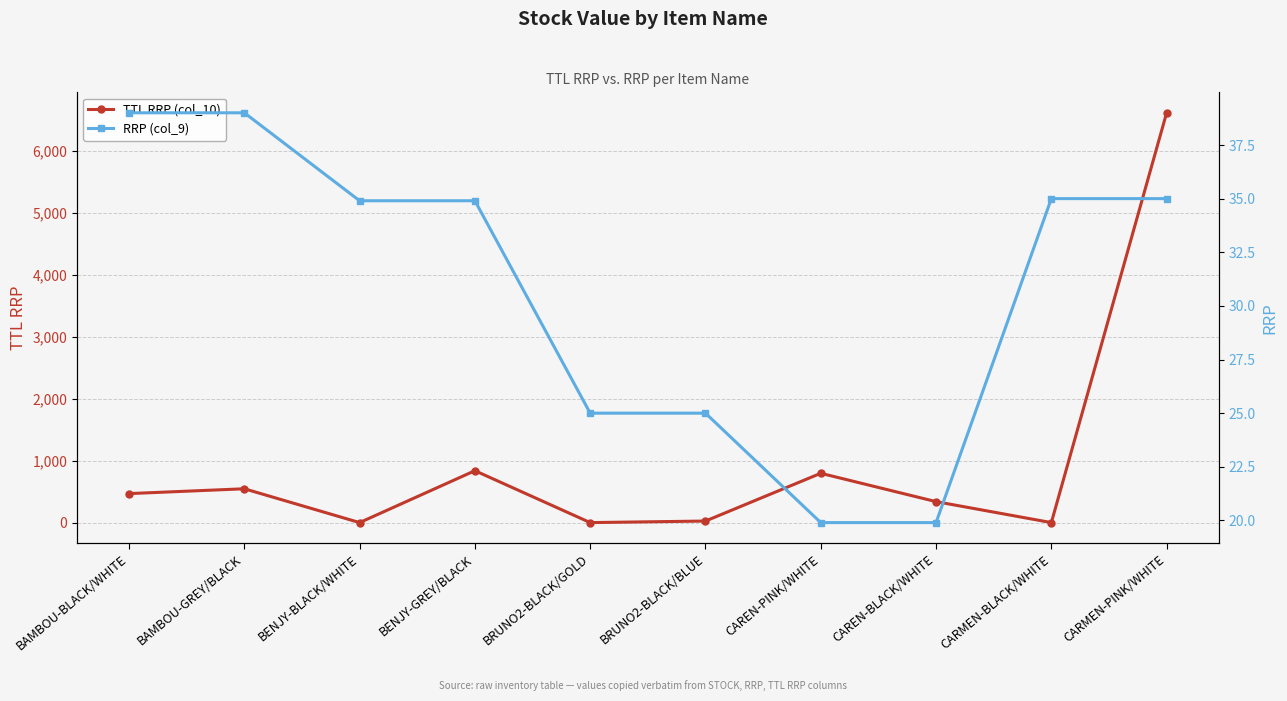

What is the spread (max minus min) of values at CAREN-BLACK/WHITE?

318.4